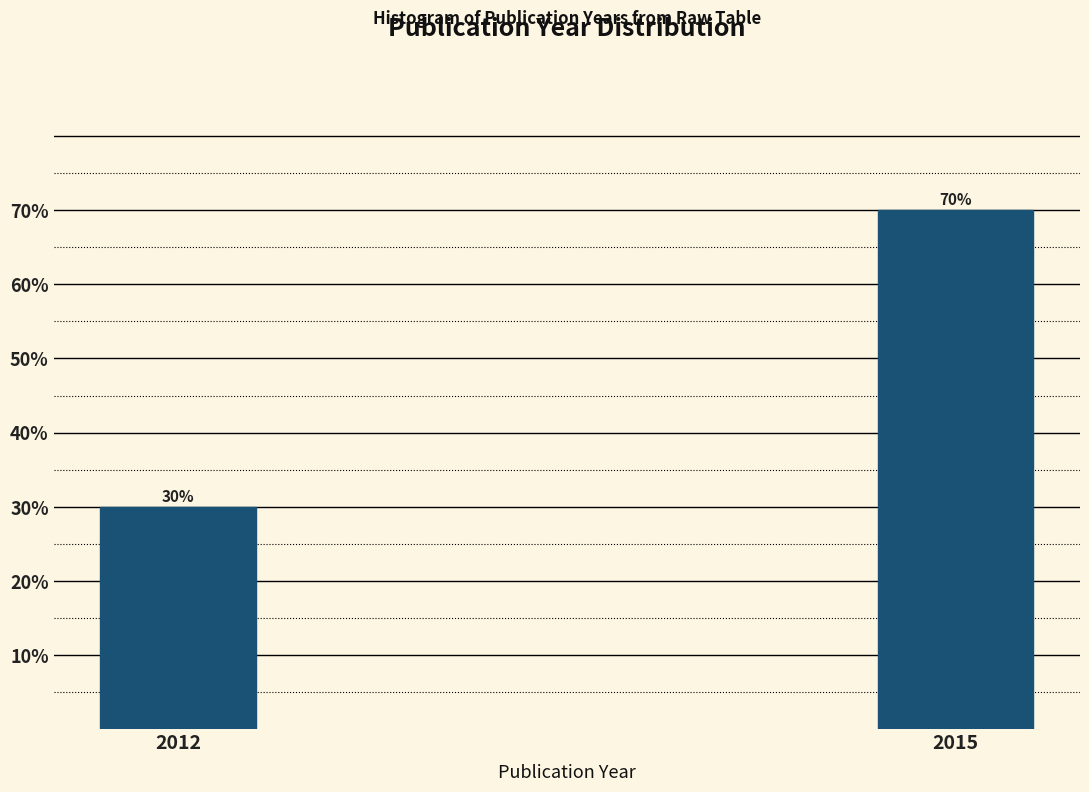

Reading right to left, what are all the values shown in this chart?

2015=70	2012=30